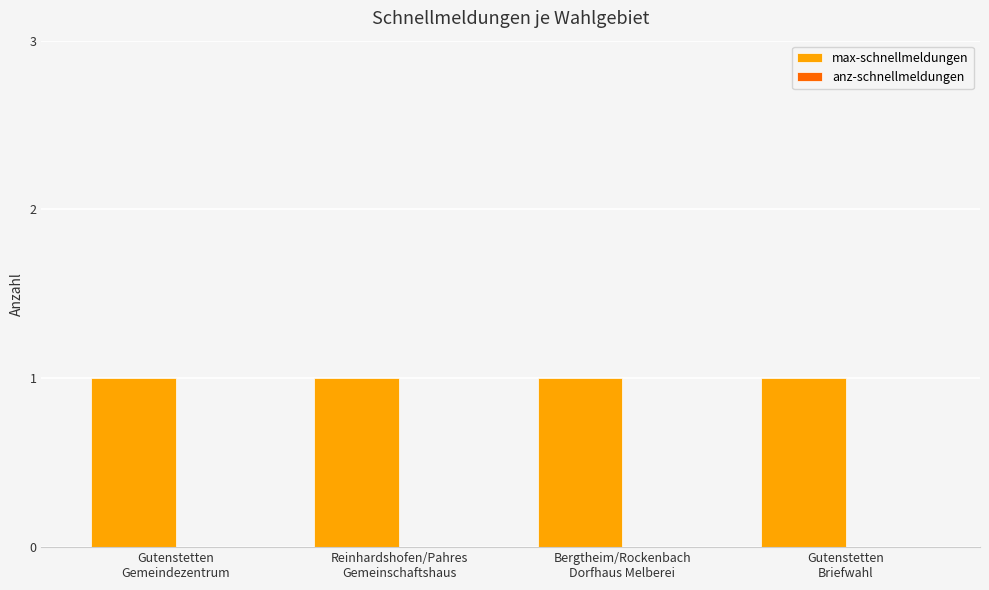

List the series in order of their peak value, lowest first.

anz-schnellmeldungen, max-schnellmeldungen